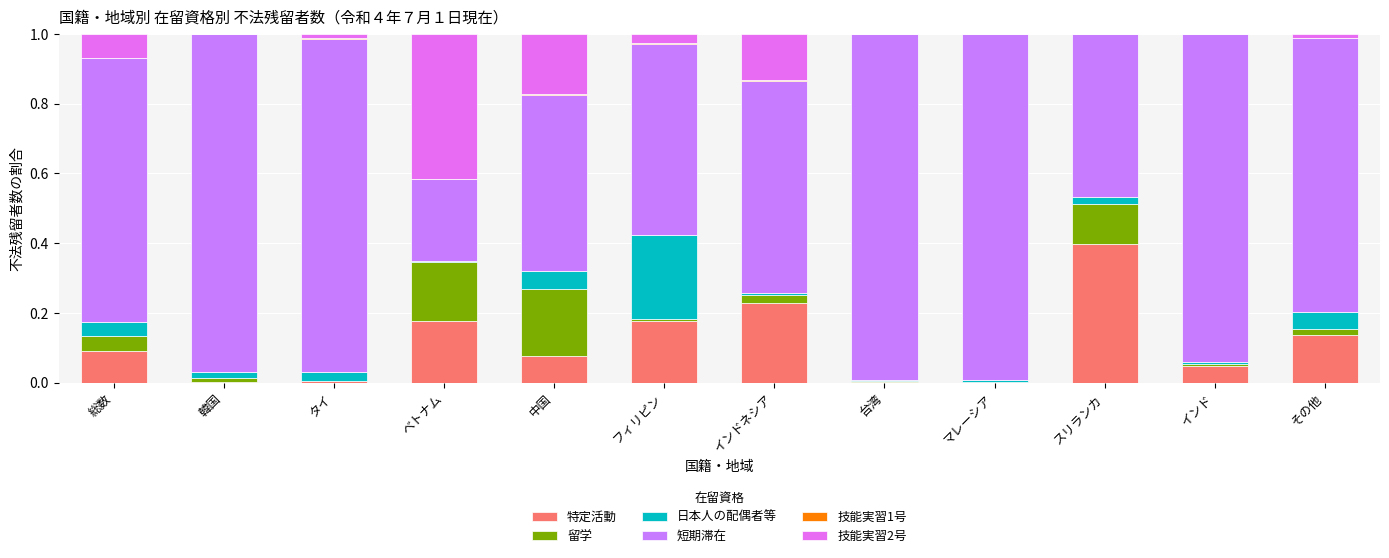

Does the chart contain stacked bars?

Yes